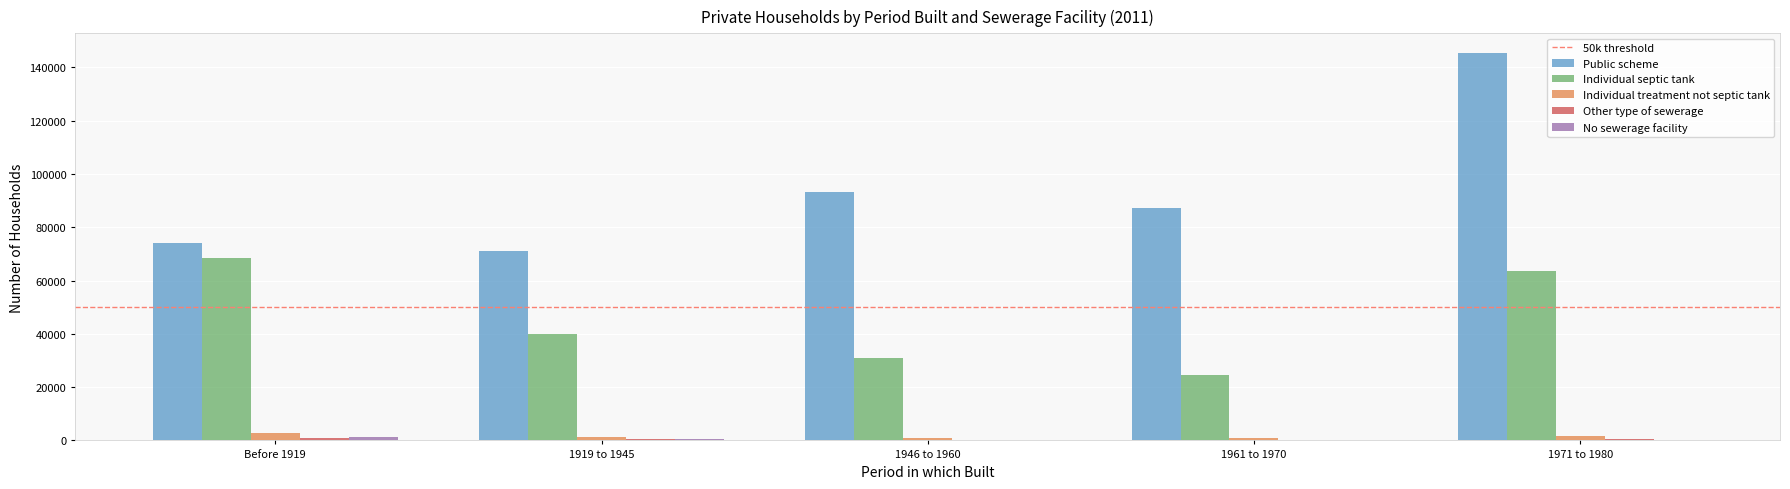

What is the approximate value of Public scheme at Before 1919, to the nearest 10?

74020